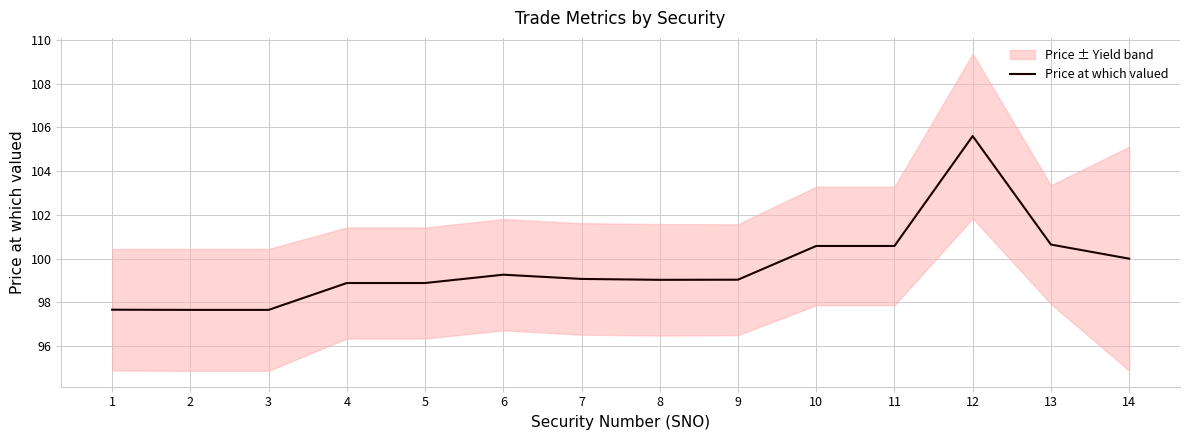

How many lines are shown in the chart?

1